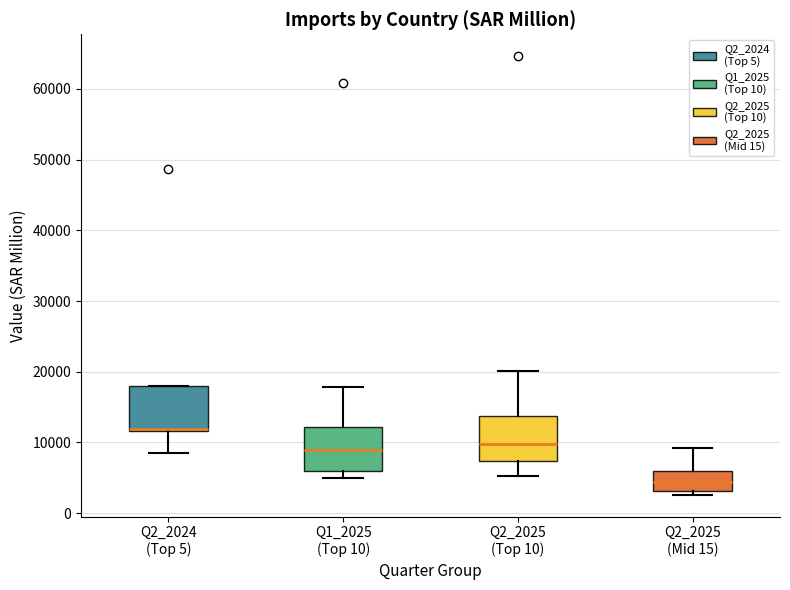

Reading left to right, read every box against the y-axis: the position of its median line, the range the box covers, and the ends of its whiskers. The values are not printed on the chart, so give them approximately, as read against the axis.

Q2_2024 (Top 5): median 12000 (just above the box's lower edge), box 12000 to 18000, whiskers 9000 to 18000
Q1_2025 (Top 10): median 9000, box 6000 to 12000, whiskers 5000 to 18000
Q2_2025 (Top 10): median 10000, box 7000 to 14000, whiskers 5000 to 20000
Q2_2025 (Mid 15): median 4000, box 3000 to 6000, whiskers 3000 (just below the box's lower edge) to 9000